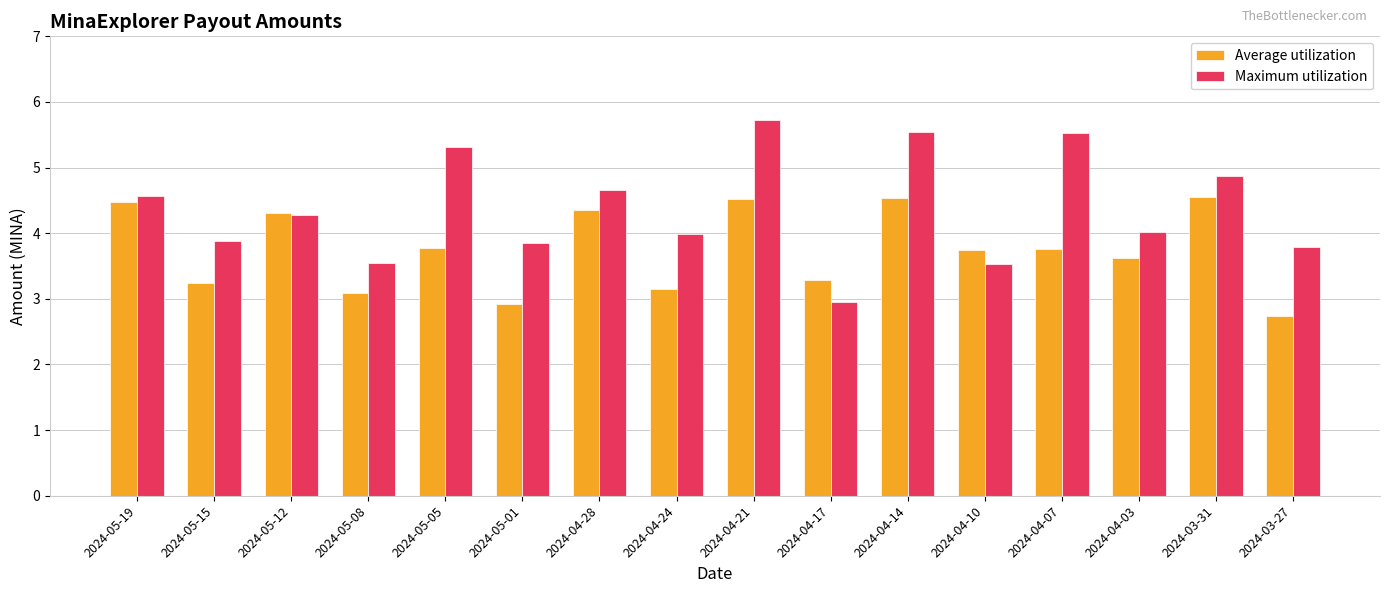

What position from the left is 2024-03-27?

16